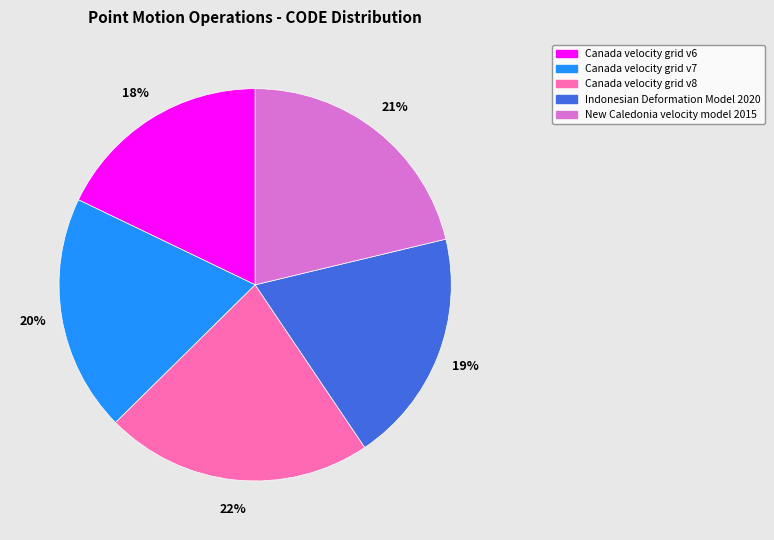

Does Canada velocity grid v7 account for over 50% of the chart?

No